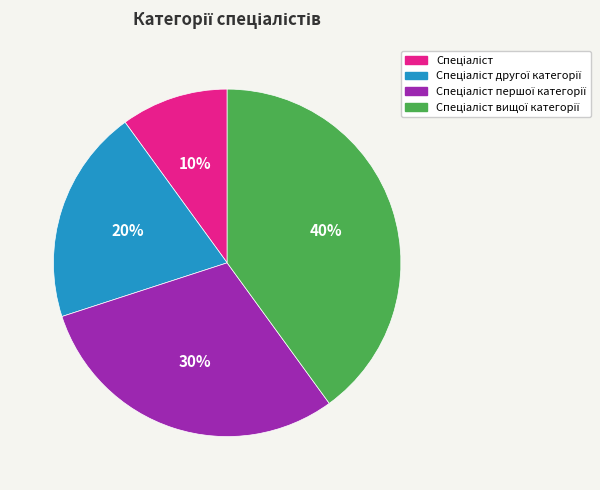

Is there any slice that represents more than half of the pie?

No